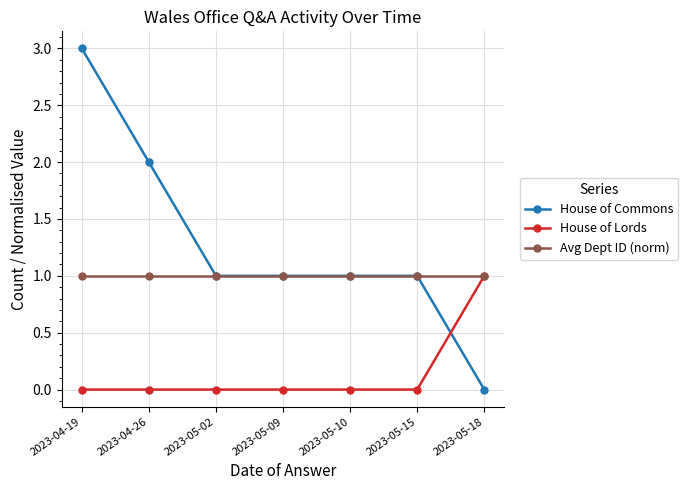

What is the sum of the Avg Dept ID (norm) values at 2023-05-09 and 2023-05-02?

2